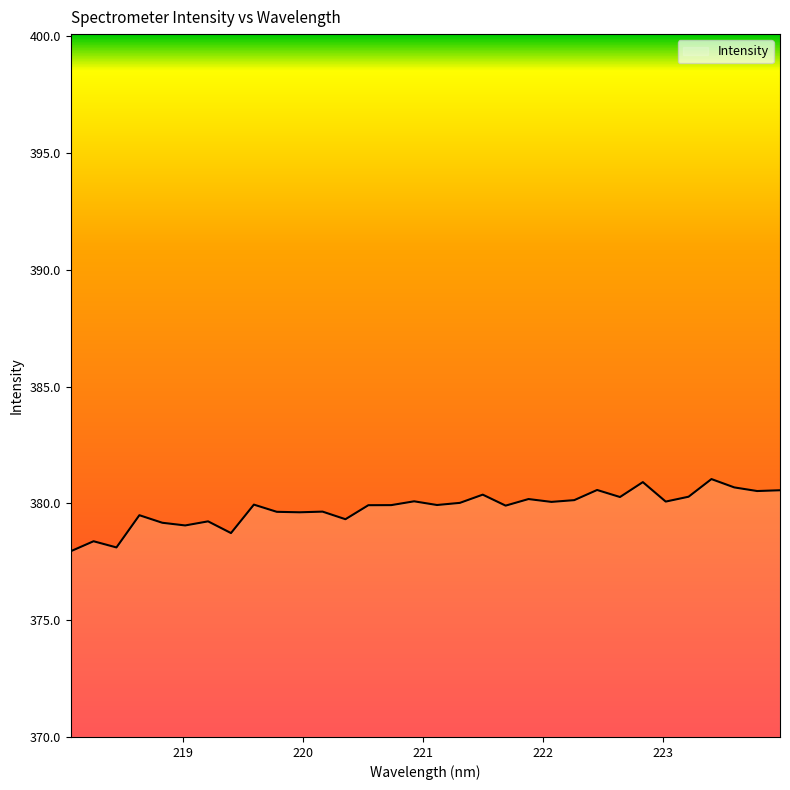

What is the sum of all values?

12153.8